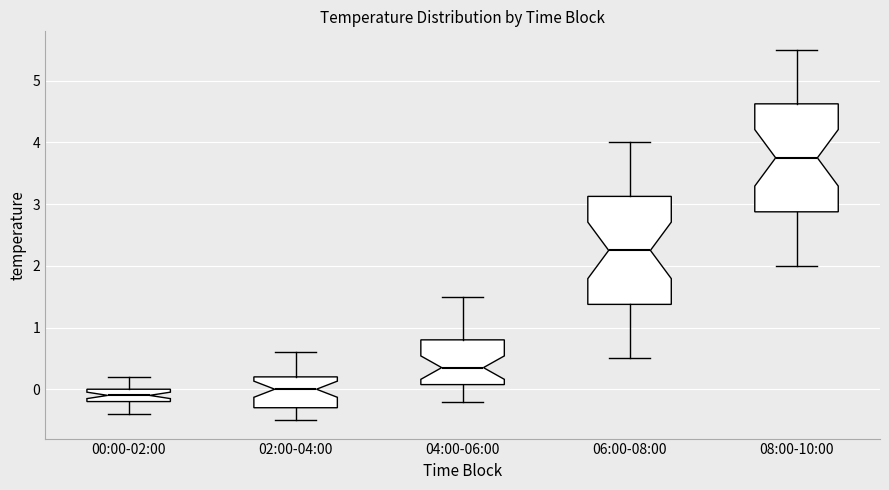

Reading left to right, transcribe this box plot: for each box, give where its median line is, the range the box spans, and where its two whiskers end, as read against the y-axis. The values are not printed on the chart, so give them approximately, as read against the axis.

00:00-02:00: median -0.1, box -0.2 to 0.0, whiskers -0.4 to 0.2
02:00-04:00: median 0.0, box -0.3 to 0.2, whiskers -0.5 to 0.6
04:00-06:00: median 0.4, box 0.1 to 0.8, whiskers -0.2 to 1.5
06:00-08:00: median 2.3, box 1.4 to 3.1, whiskers 0.5 to 4.0
08:00-10:00: median 3.8, box 2.9 to 4.6, whiskers 2.0 to 5.5